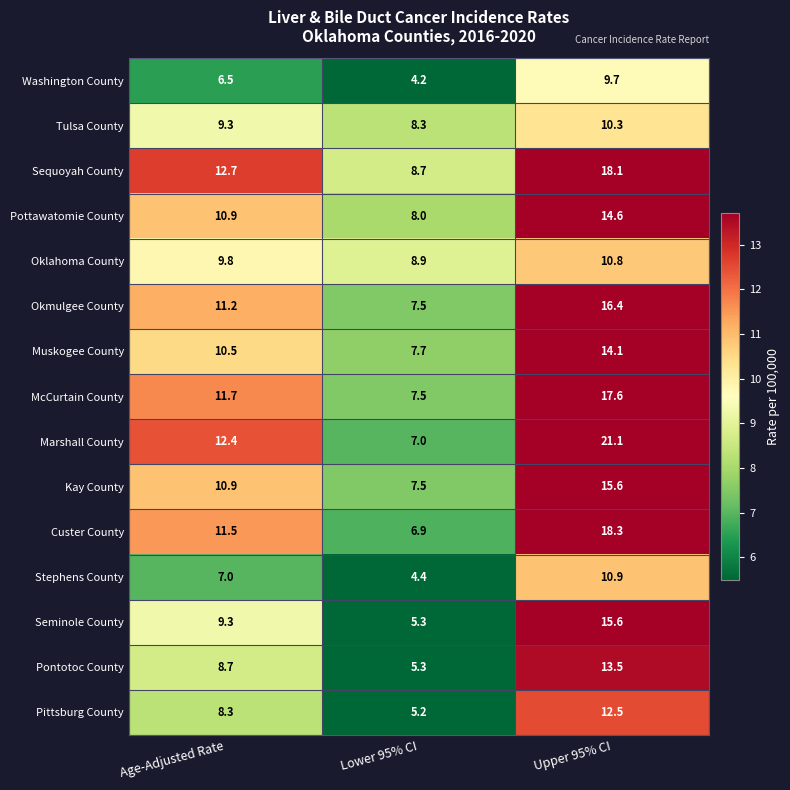

At which category is the sum across all series the highest?

Upper 95% CI